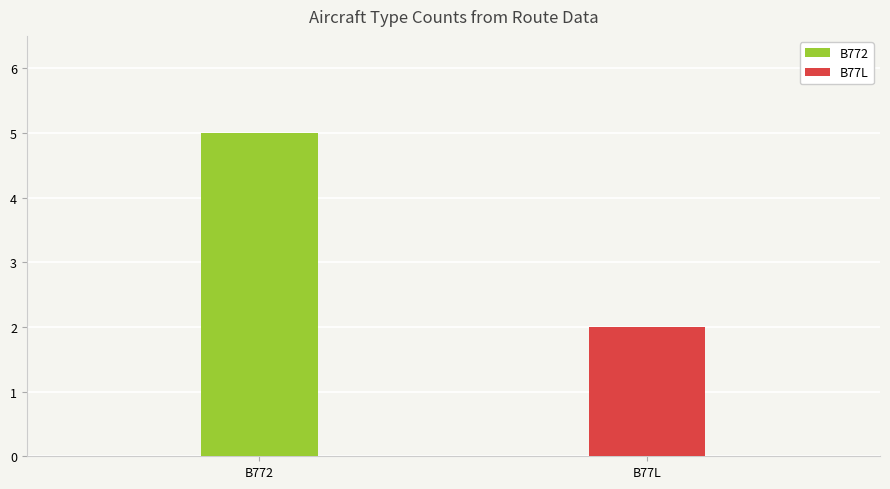

Which series has the largest total across all categories?

B772